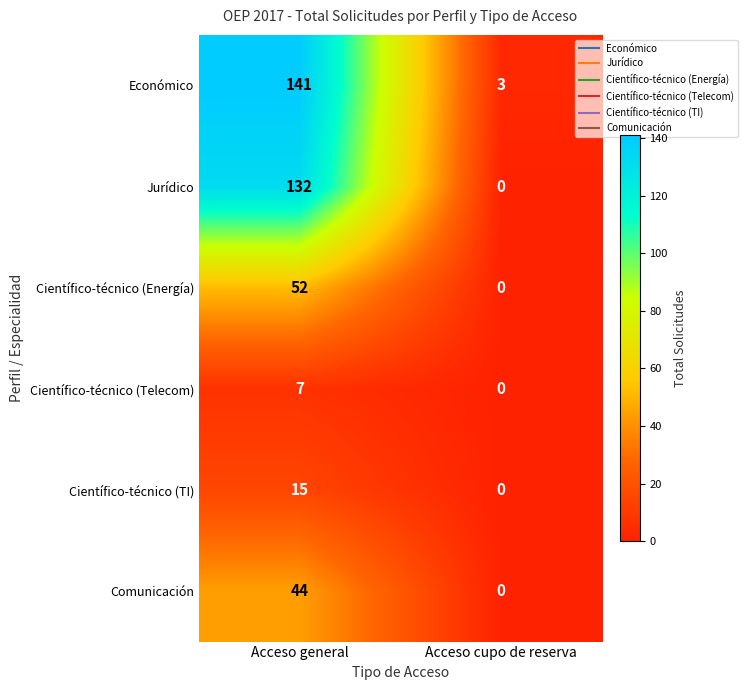

What is the difference between the highest and lowest values at Acceso general?

134